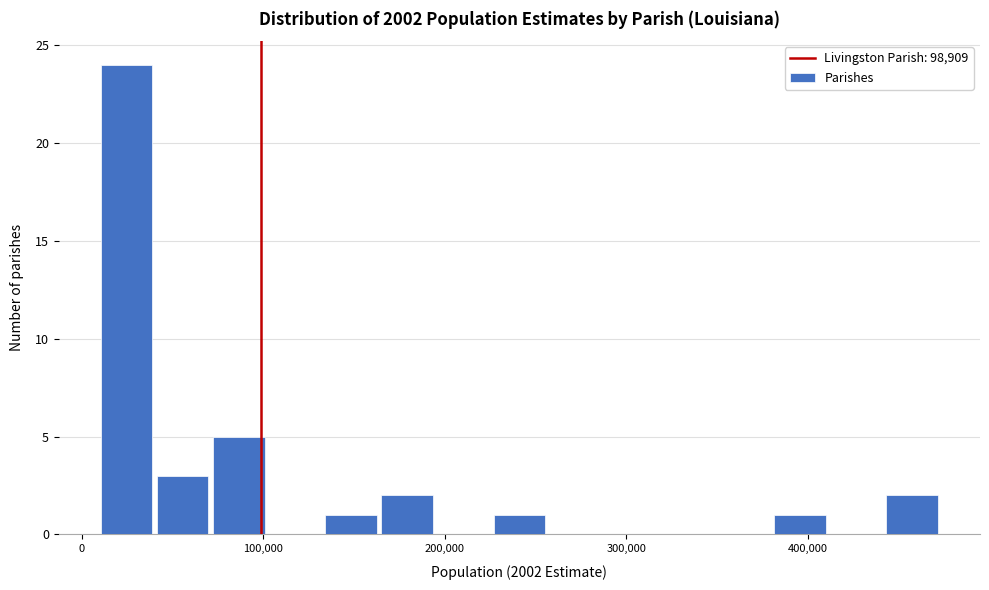

Around what value on the x-axis is the tallest bar? Give the approximate position of its centre, as read against the axis.

20000